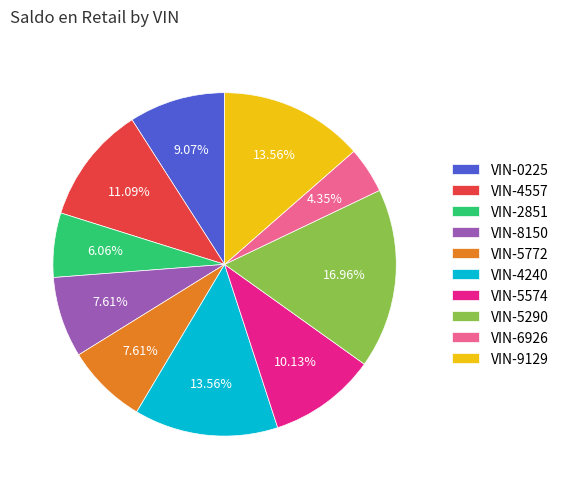

Between VIN-2851 and VIN-4557, which is larger?

VIN-4557